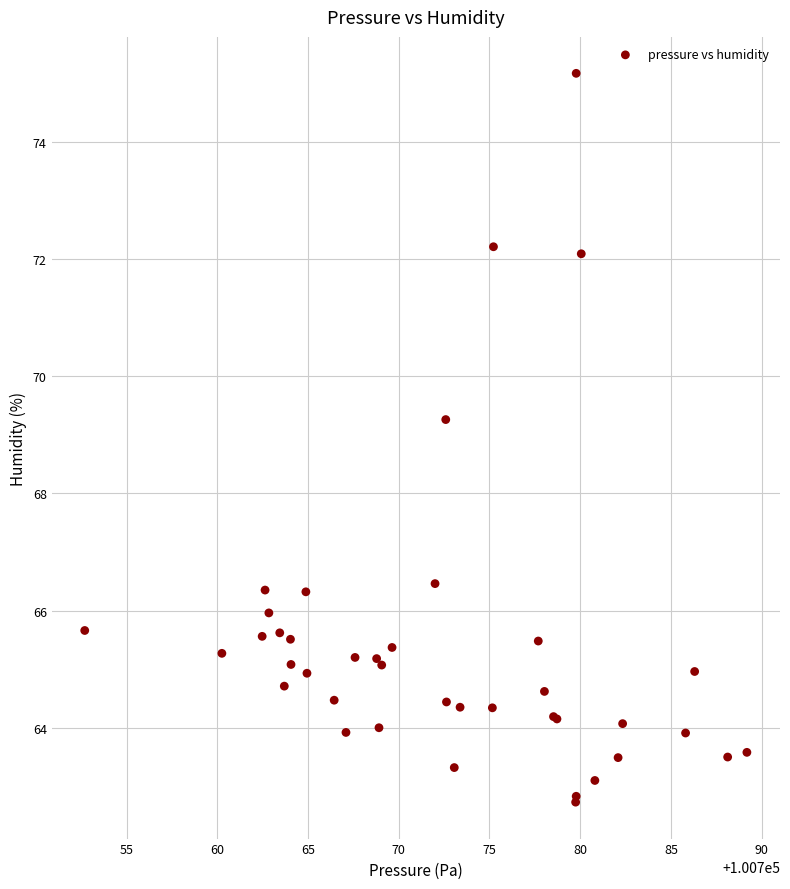

What Y value in the scatter plot is closest to 68?

69.3